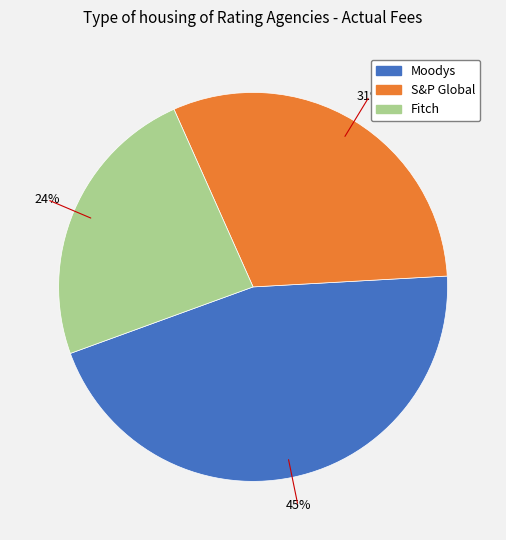

Between Fitch and Moodys, which is larger?

Moodys